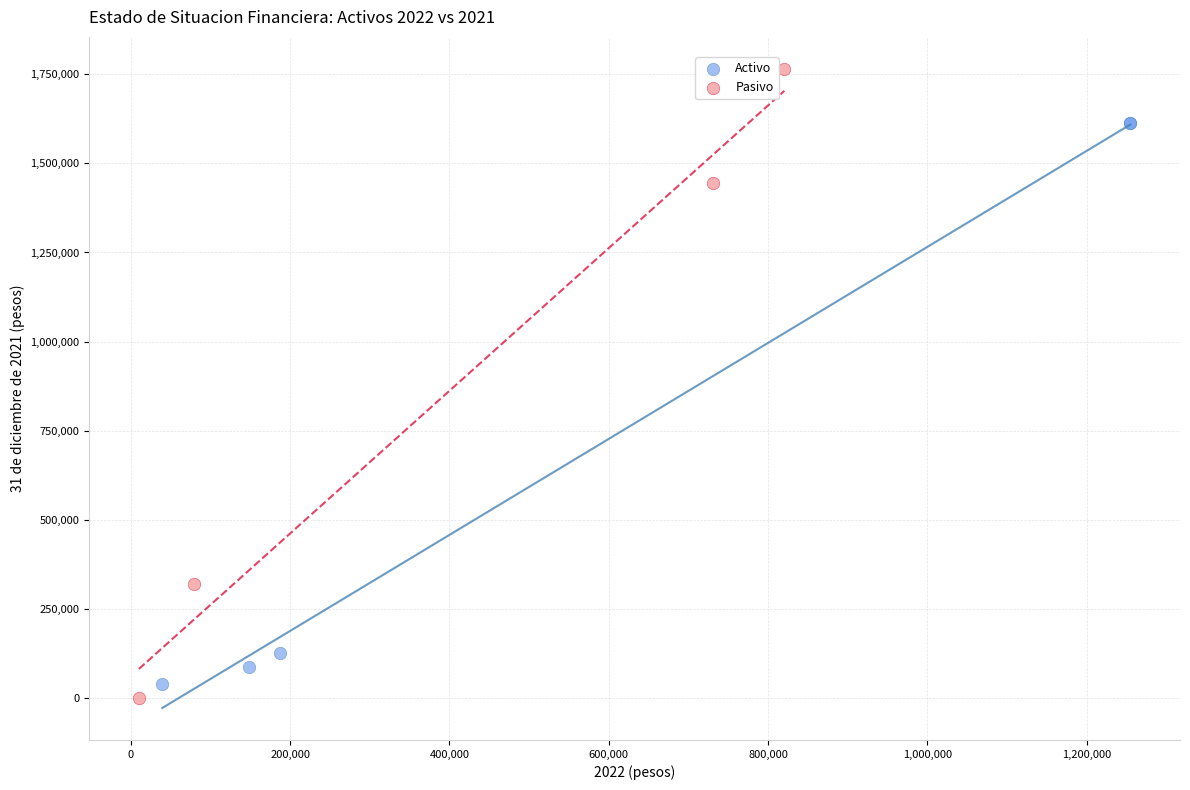

Which series contains the highest Y value?

Pasivo